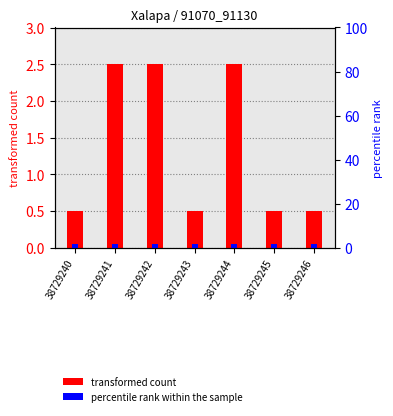

Reading left to right, extract all data points from this chart.

transformed count: 0.5	2.5	2.5	0.5	2.5	0.5	0.5
percentile rank within the sample: 1.5	1.5	1.5	1.5	1.5	1.5	1.5